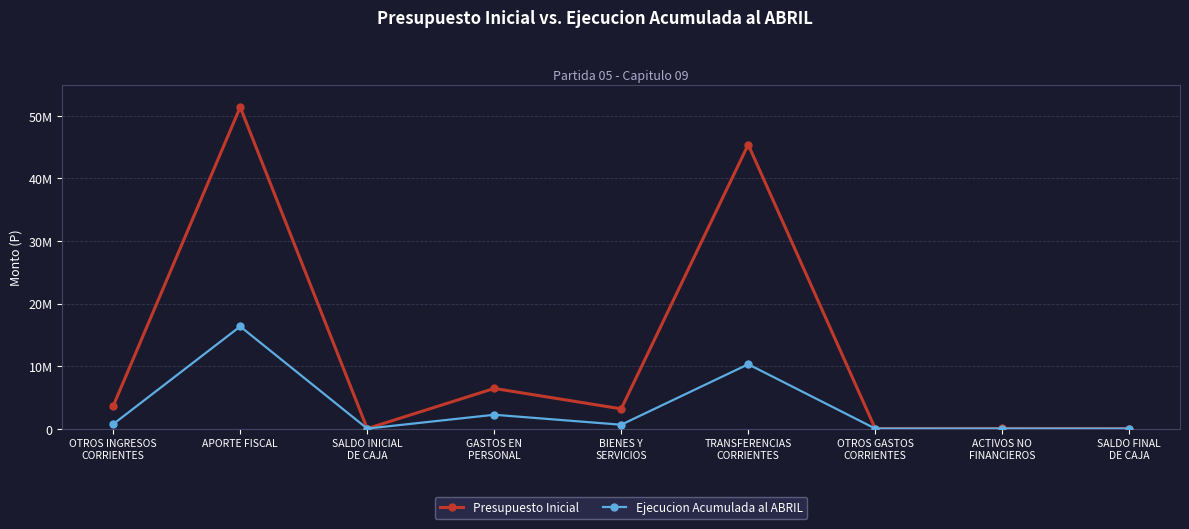

In Presupuesto Inicial, how many points are lower than both neighbors (excluding endpoints)?

3